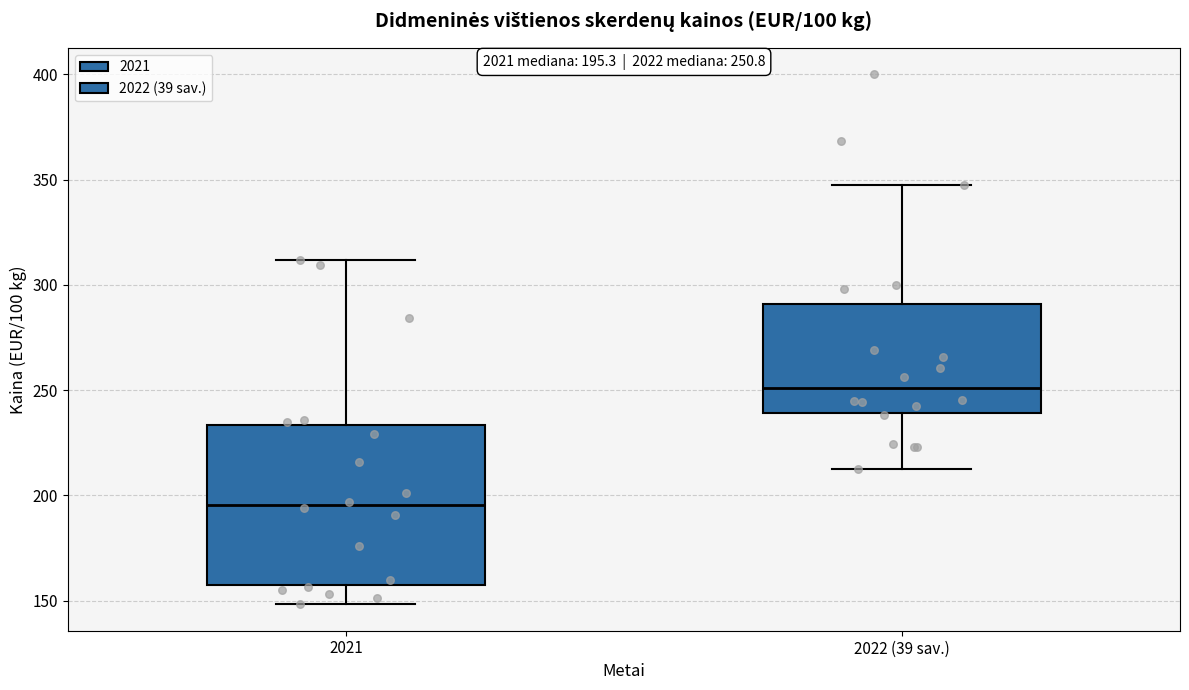

Which box's median line is the lowest?

2021